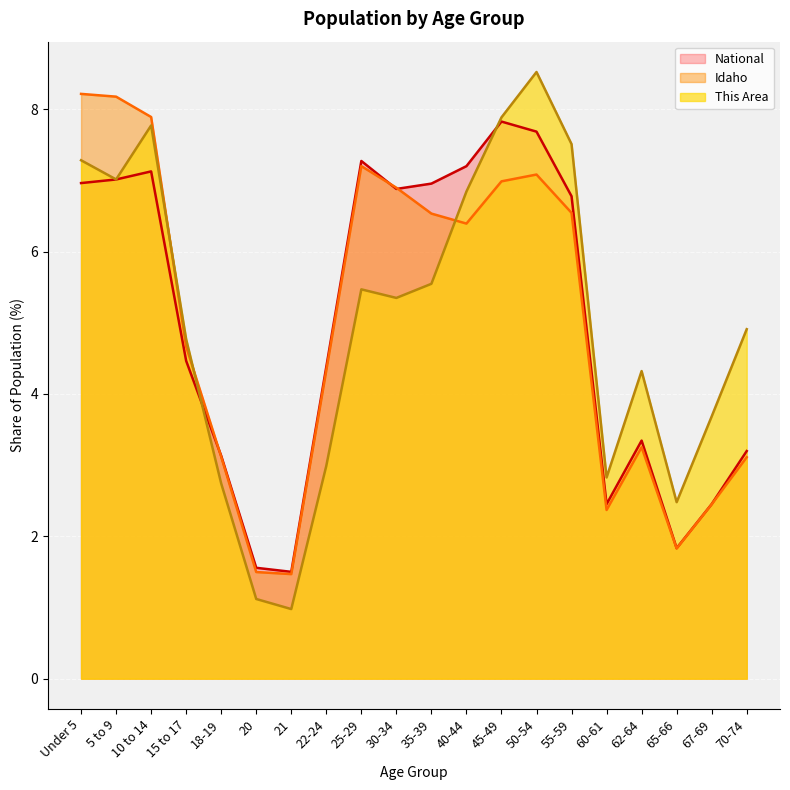

Is it true that Idaho equals 7.1 at 50-54?

True